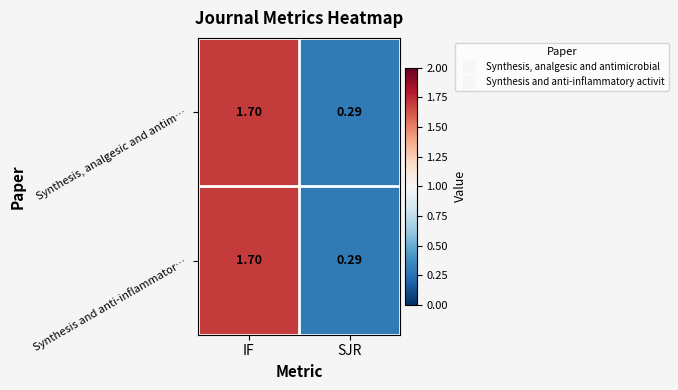

At which label does Synthesis and anti-inflammator… first exceed 1?

IF